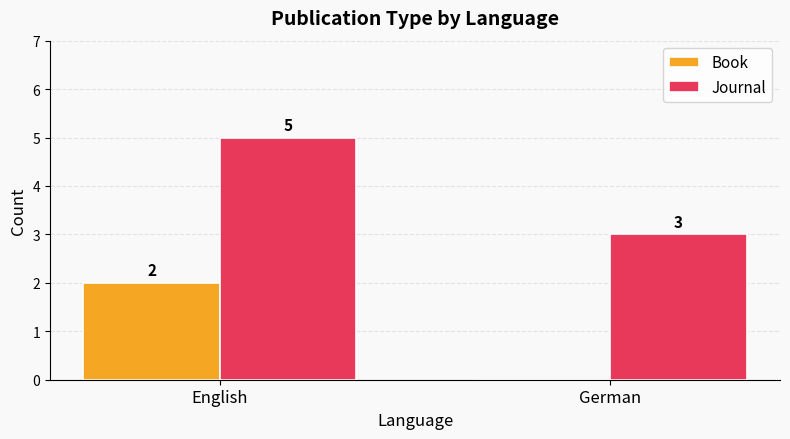

What is the total value across all series at German?

3